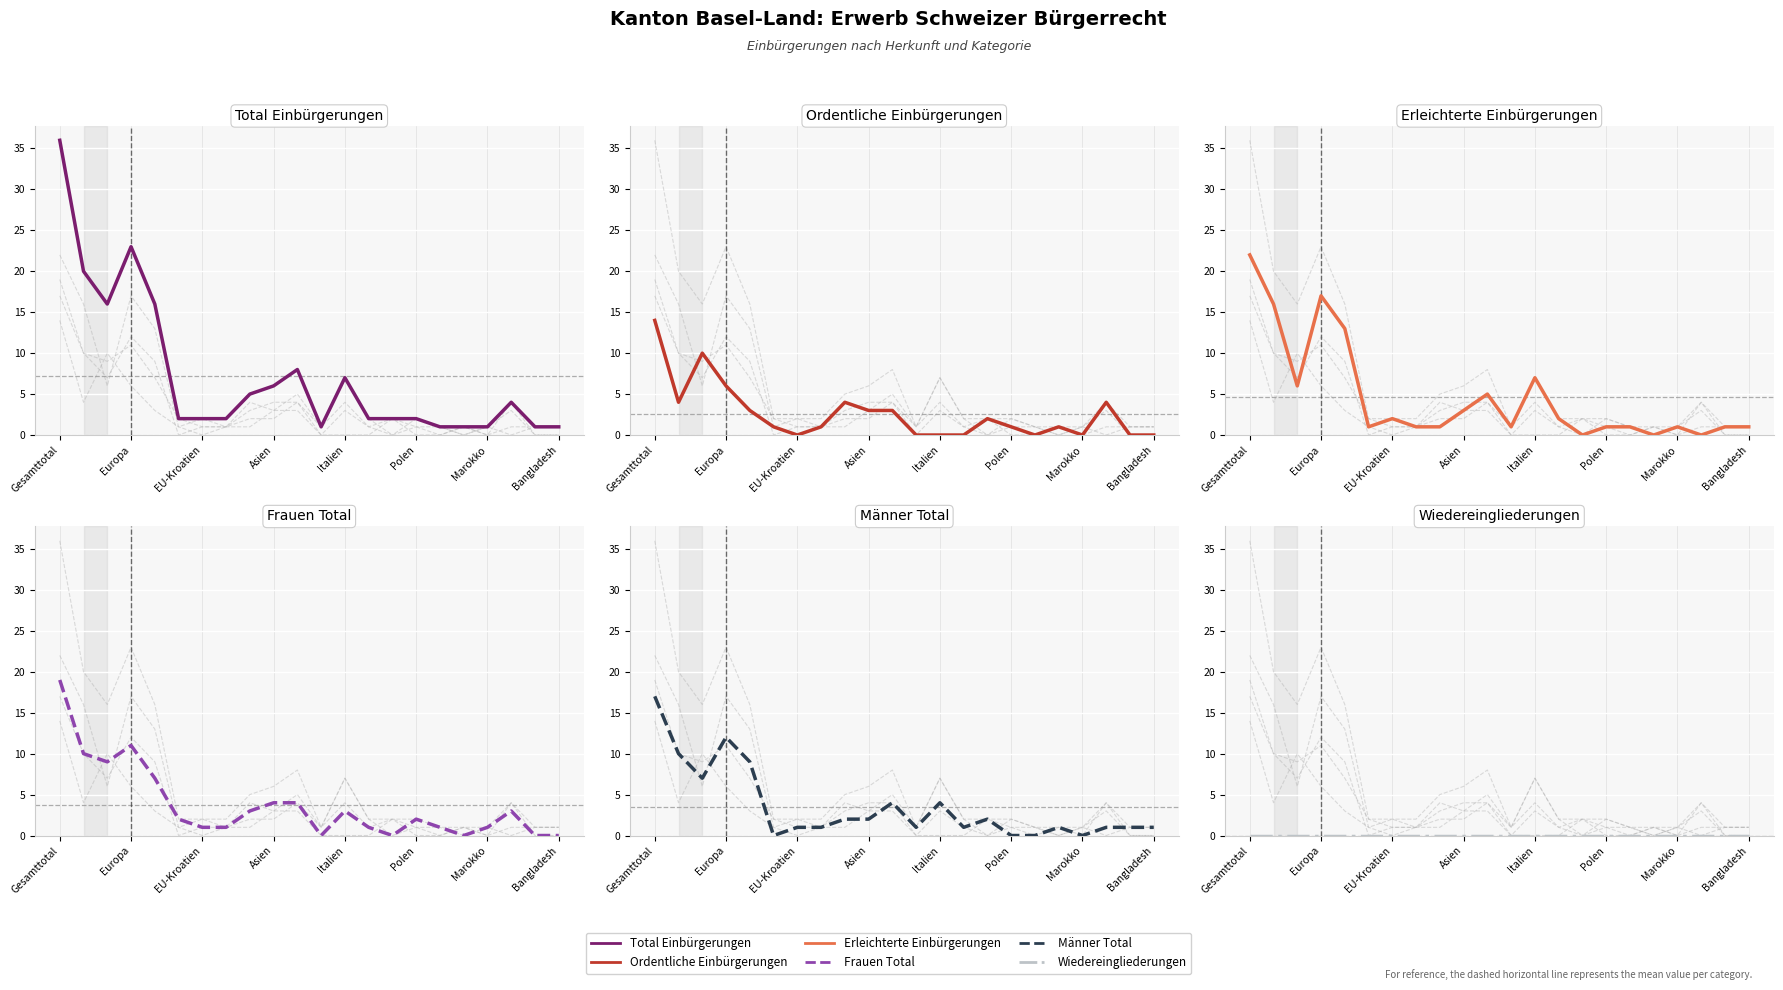

True or false: Frauen Total and Männer Total cross at least once.

True